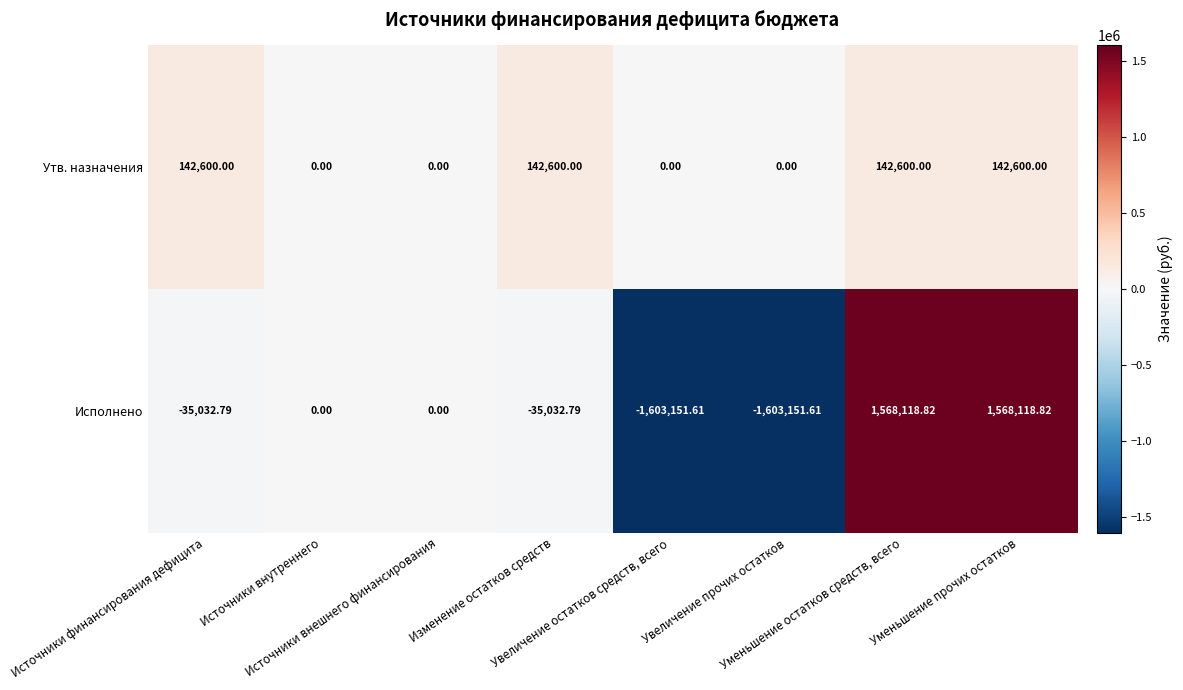

Which series has the widest spread of values?

Исполнено